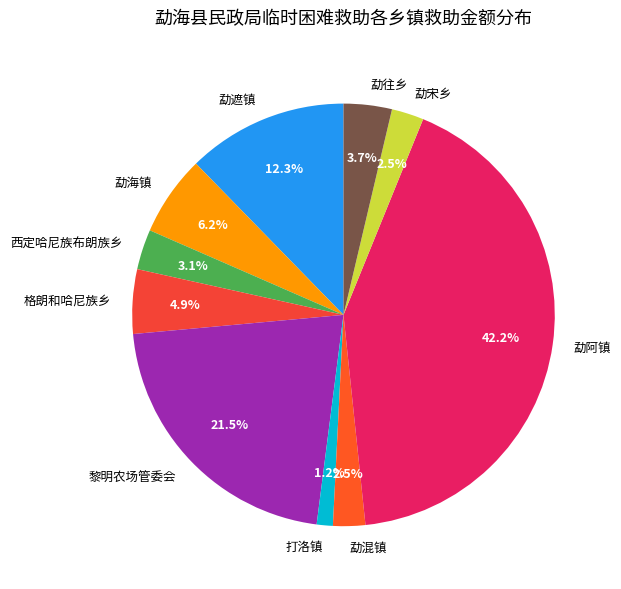

Is there any slice that represents more than half of the pie?

No